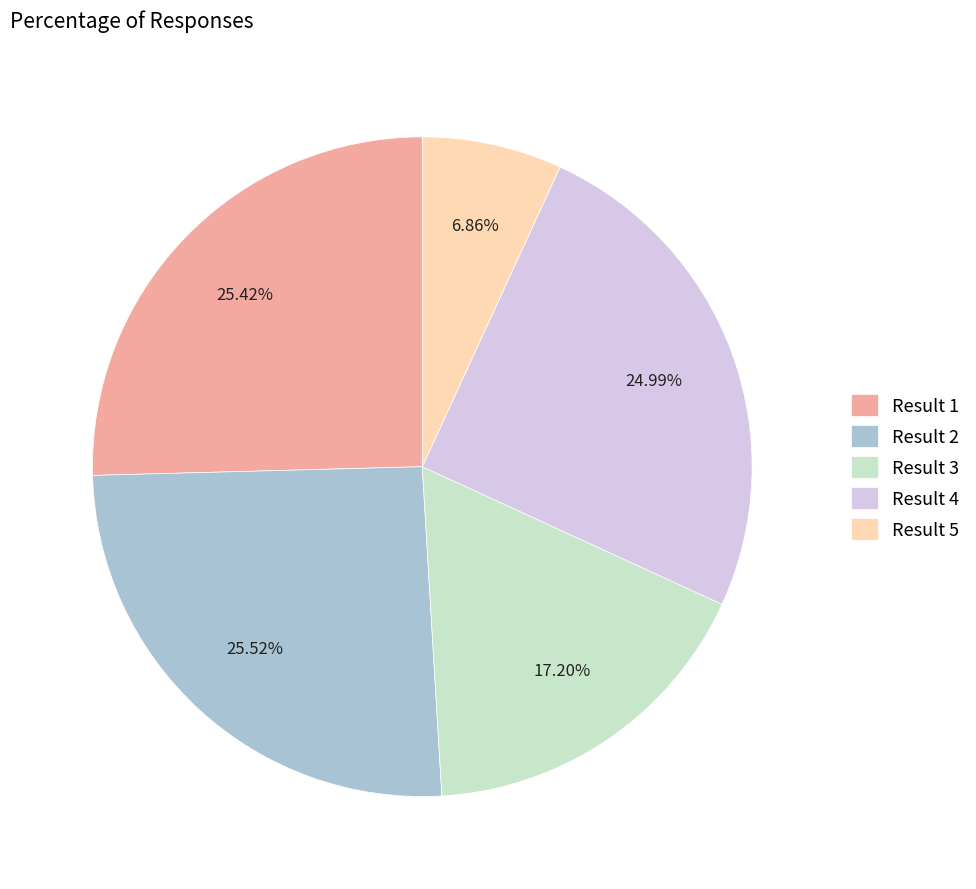

What is the ratio of the value at Result 2 to the value at Result 4?

1.0